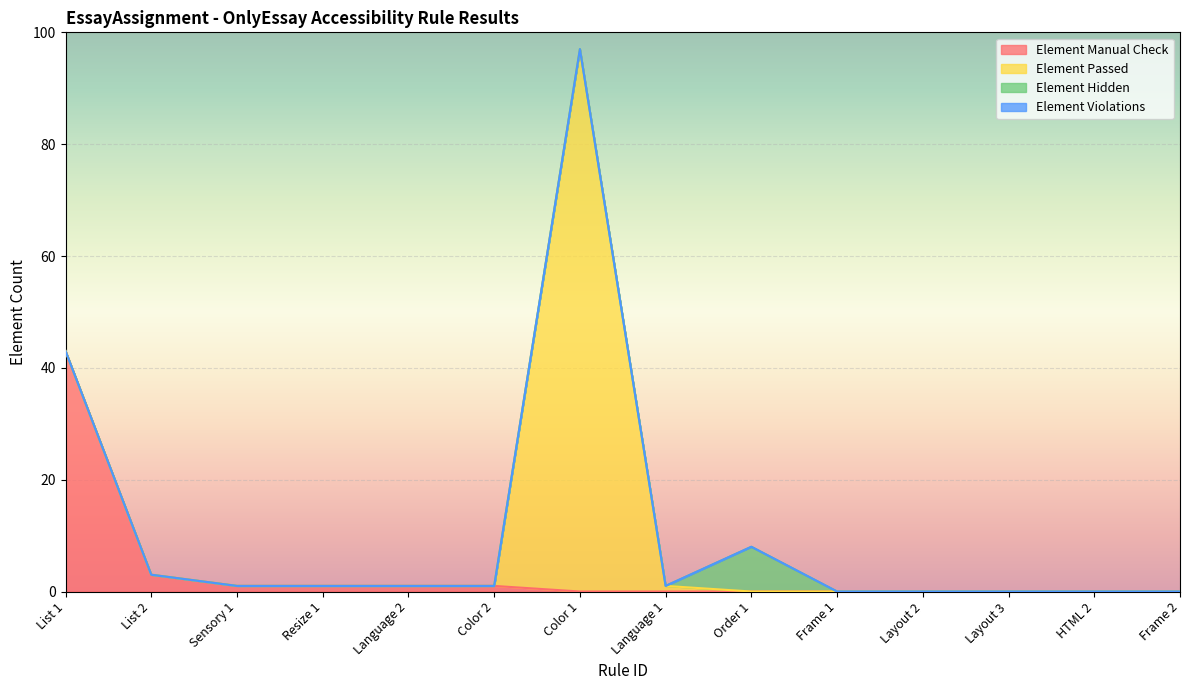

How many lines are shown in the chart?

4